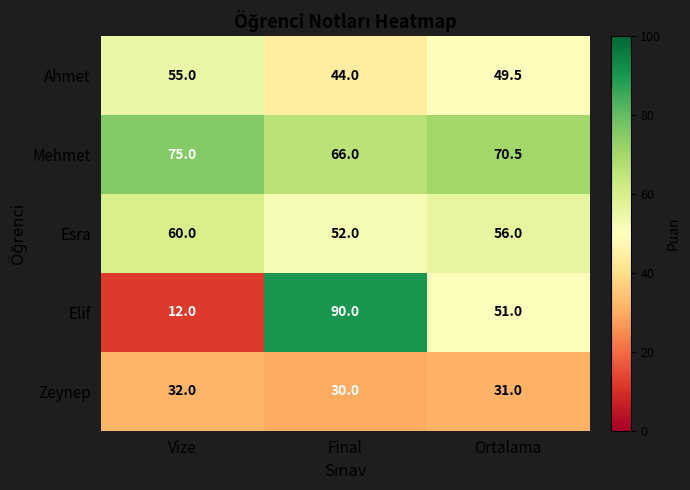

At which category does the chart reach its peak across all series?

Final